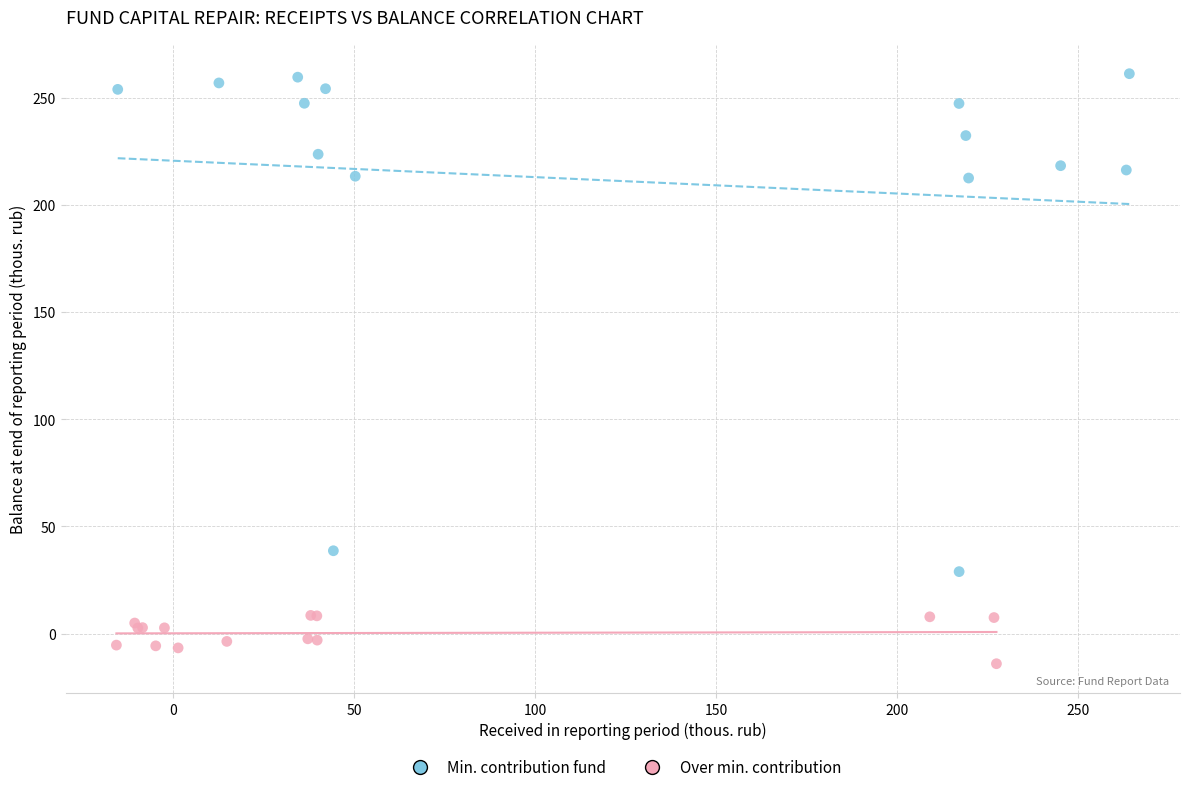

Which series contains the highest Y value?

Min. contribution fund